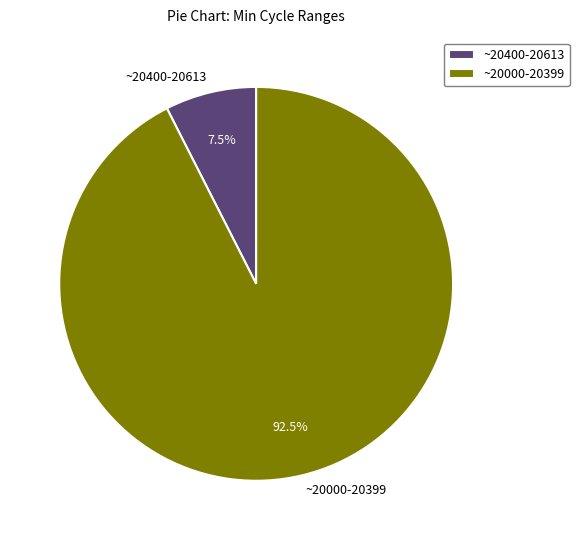

Which slice is the largest?

~20000-20399